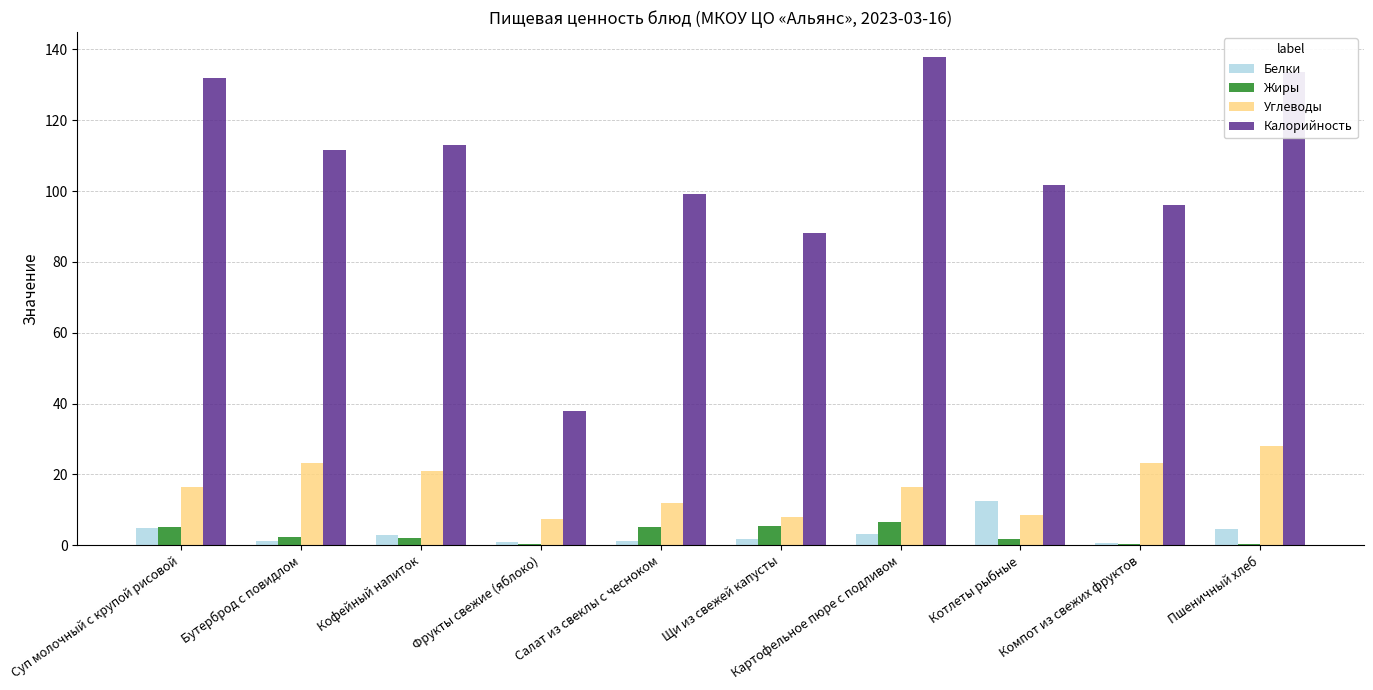

The value of Углеводы at Картофельное пюре с подливом is 16.4. True or false?

True